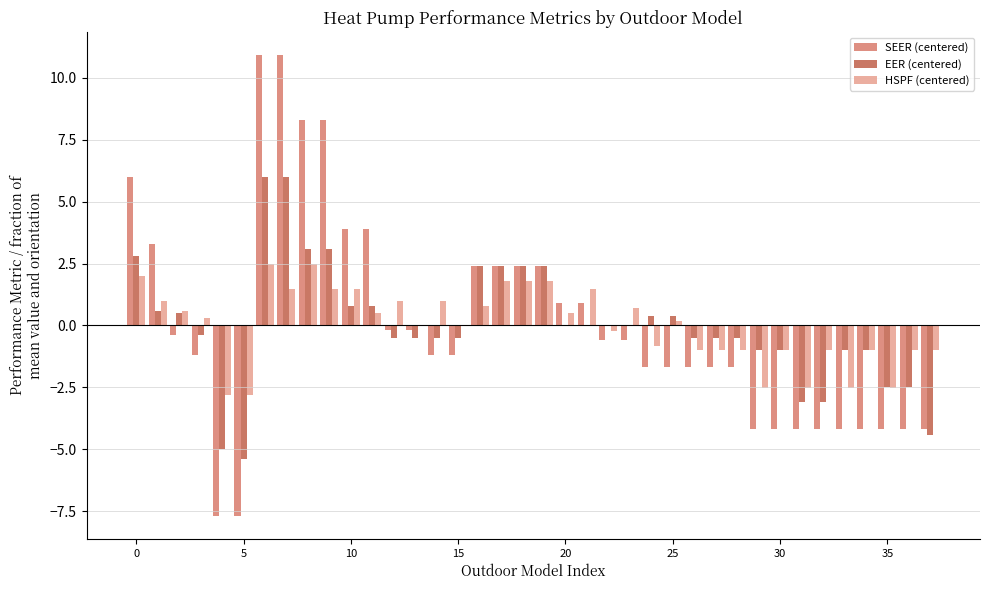

What is the greatest value displayed?

10.9